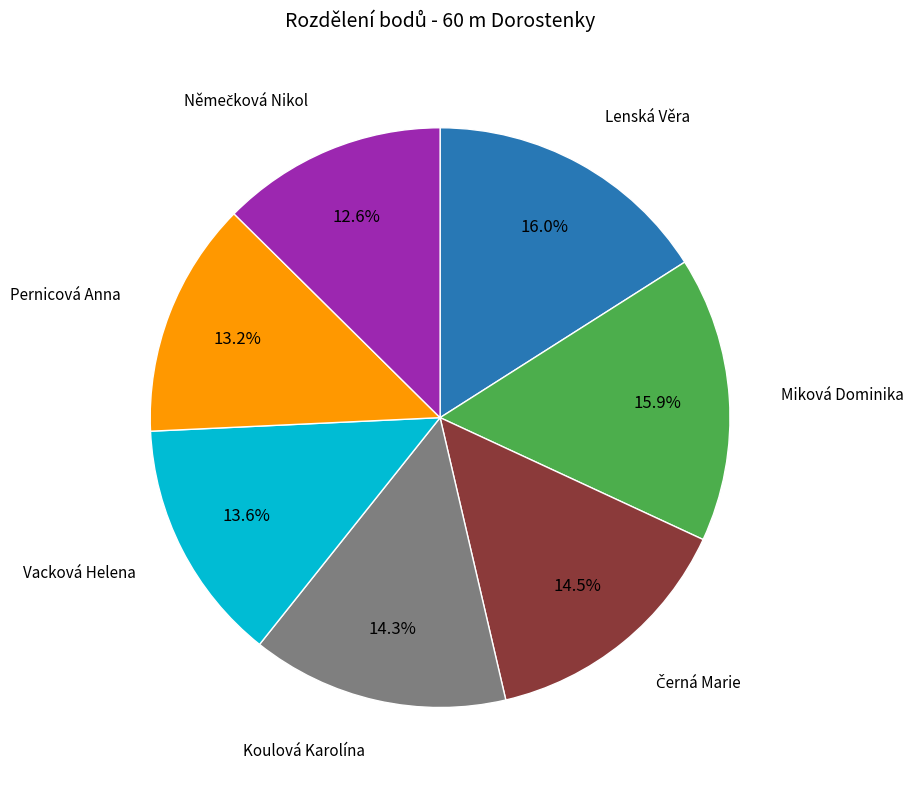

Is it true that Miková Dominika is 16% of the pie?

True